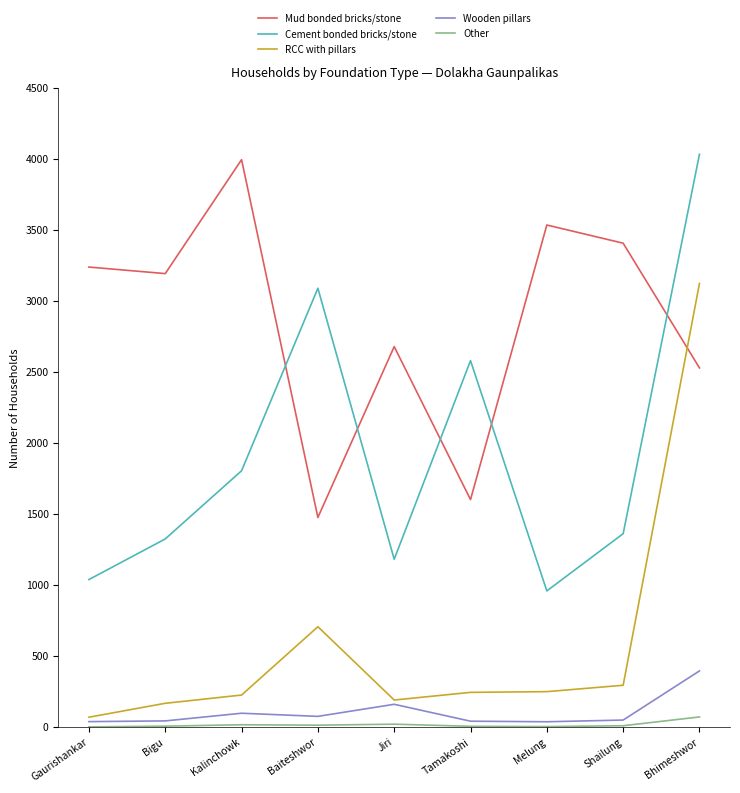

Where does the Cement bonded bricks/stone series first go above 1364?

Kalinchowk